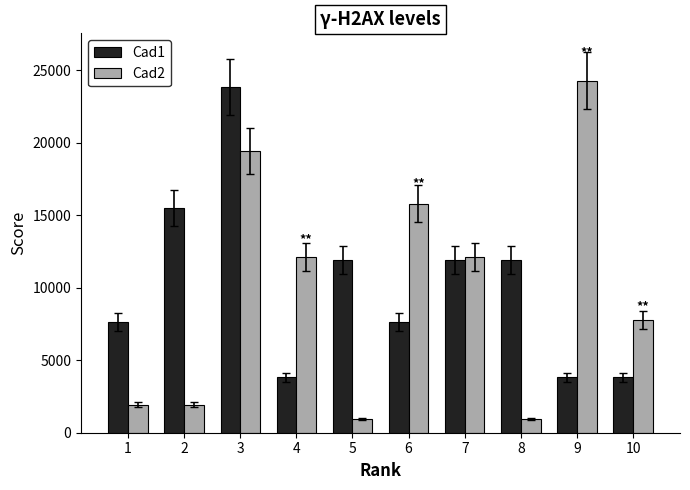

Rank the series at 5 from lowest to highest value.

Cad2, Cad1